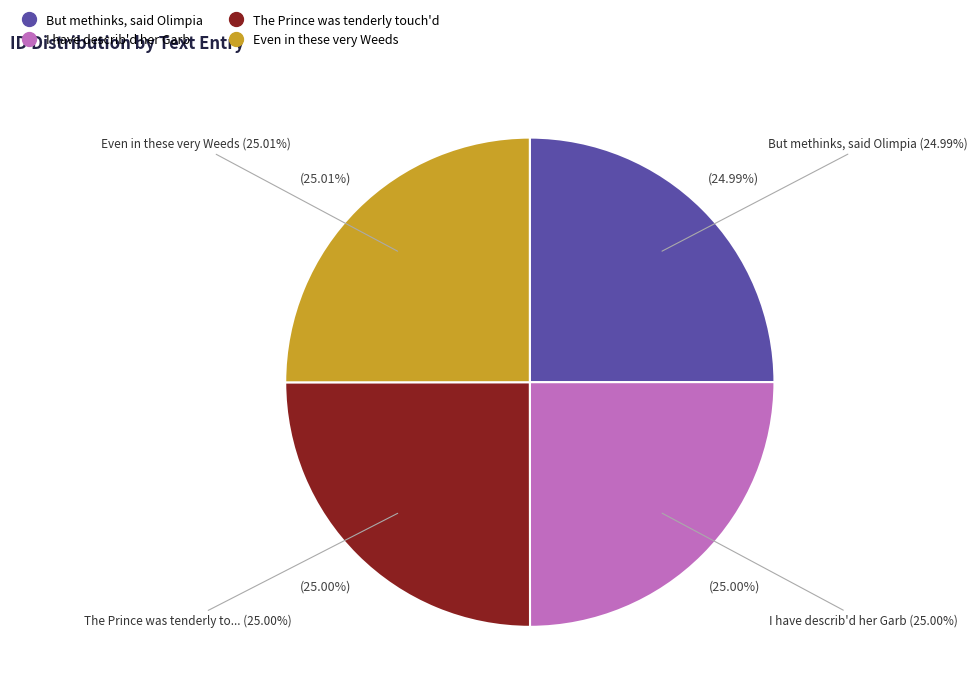

Is there a majority slice in this chart?

No